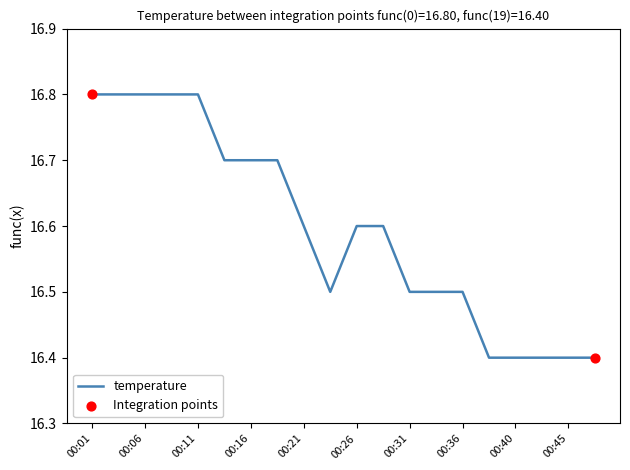

What is the minimum value shown in the chart?

16.4